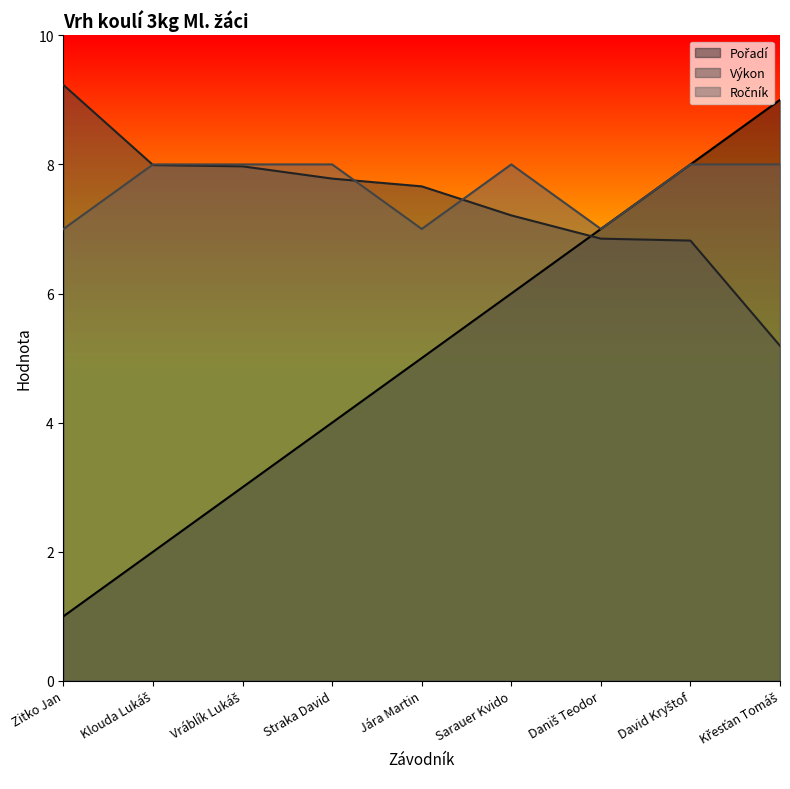

True or false: Výkon has more than 2 points higher than both neighbors.

False